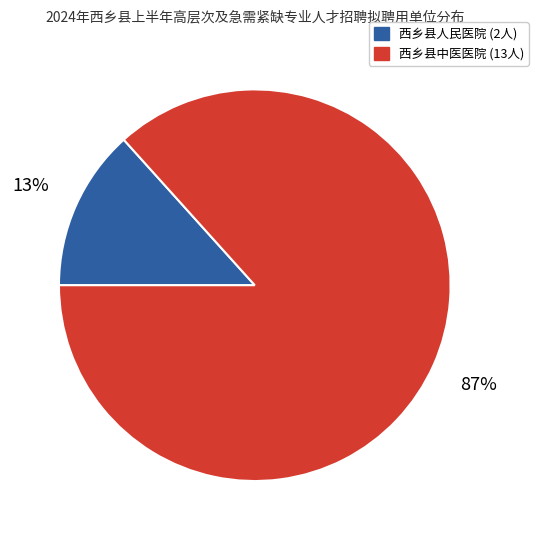

Which category accounts for the majority?

西乡县中医医院